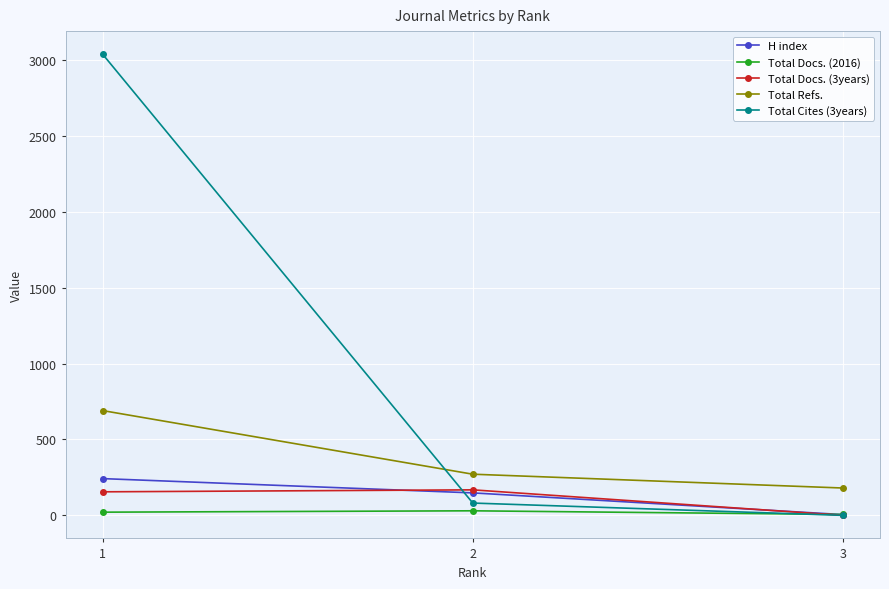

Which series has the largest total across all categories?

Total Cites (3years)